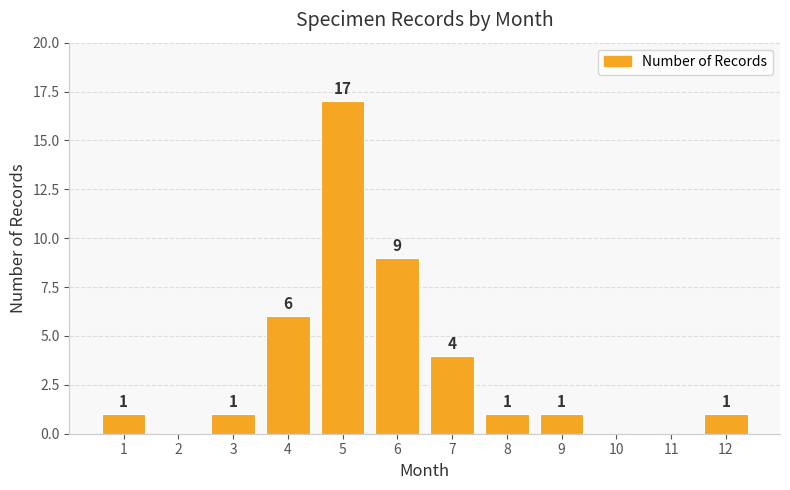

True or false: the data shows 8 at 10.

False